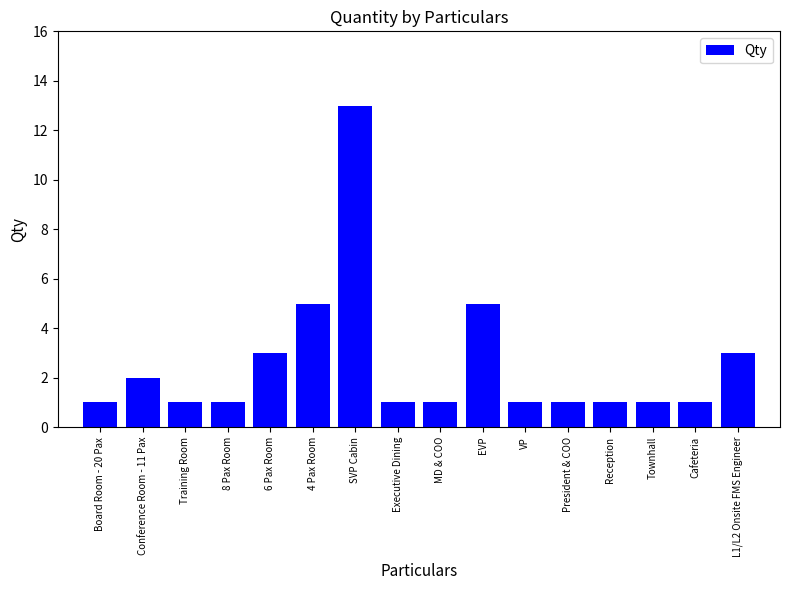

Reading left to right, list all the values displayed in this chart.

1	2	1	1	3	5	13	1	1	5	1	1	1	1	1	3